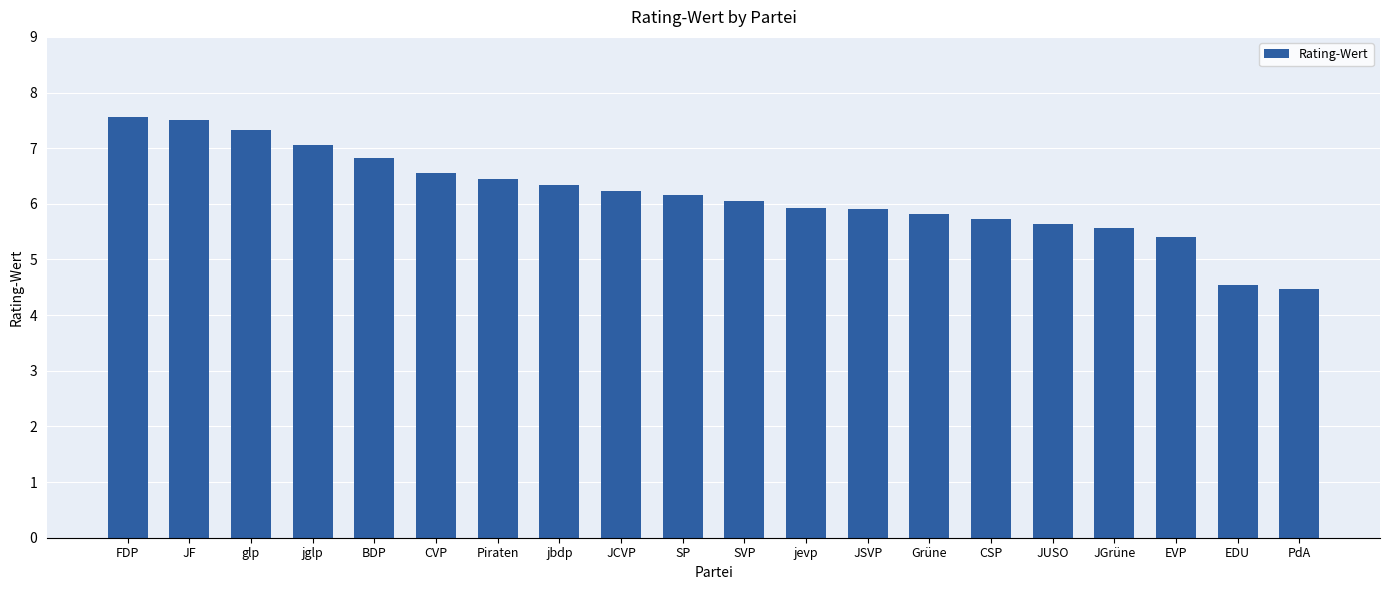

The value at EVP is 5.4. True or false?

True